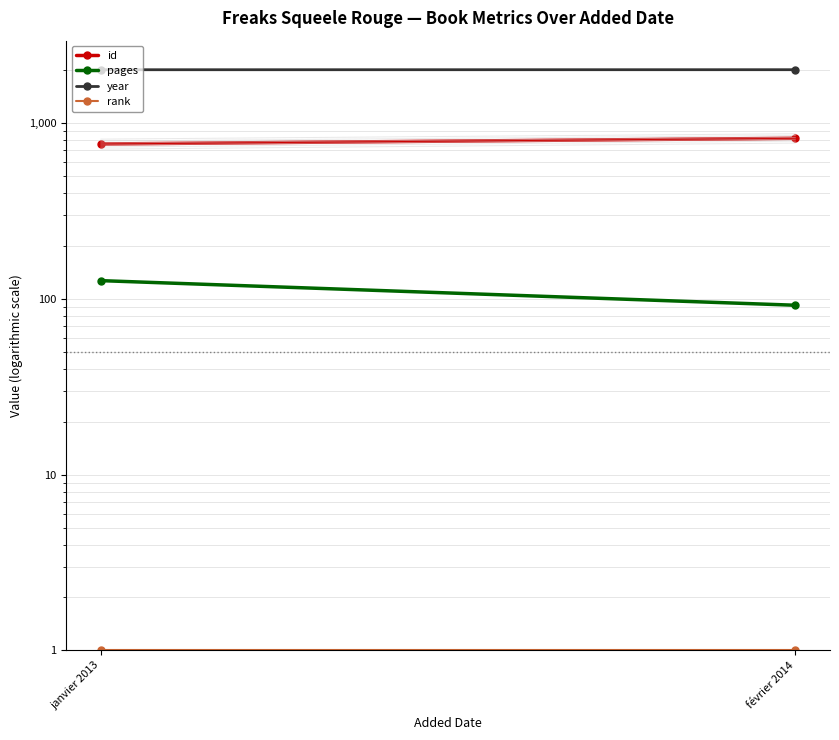

Rank the categories by year value from highest to lowest.

février 2014, janvier 2013